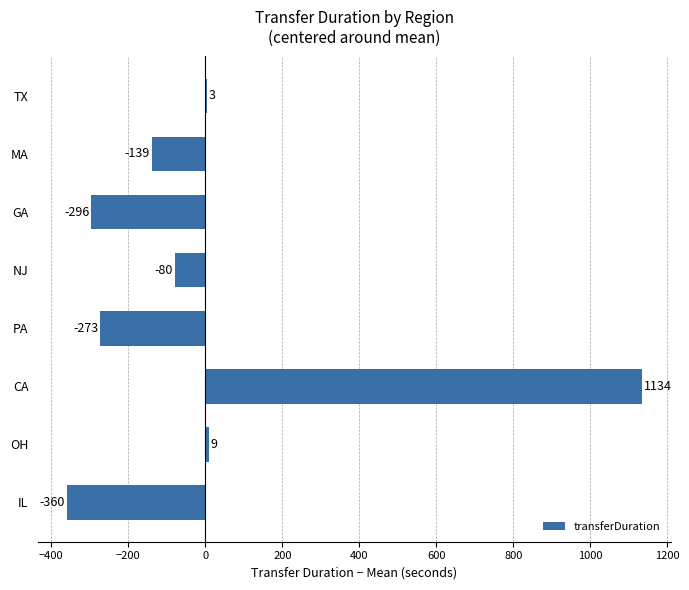

Which category has the highest value across all series?

CA